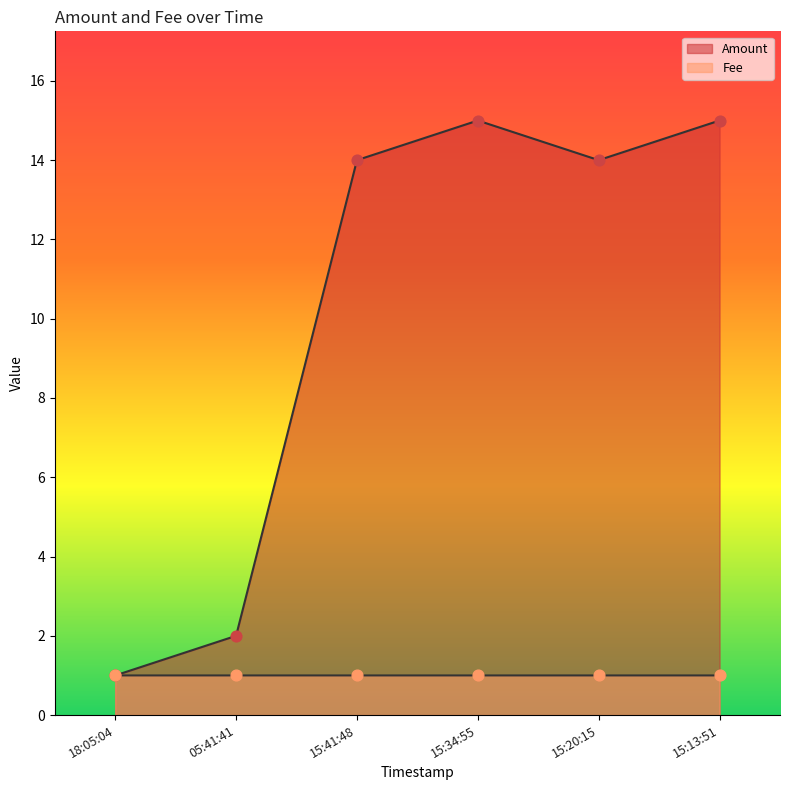

Which series has the largest total across all categories?

Amount